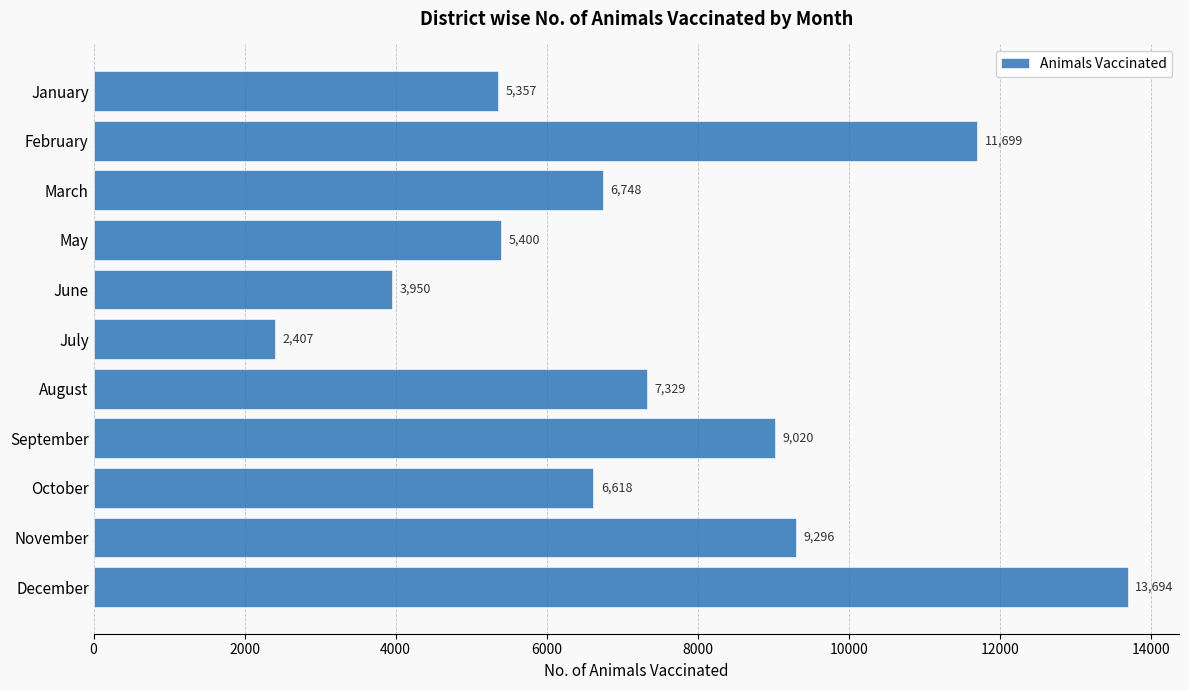

What is the average value?

7411